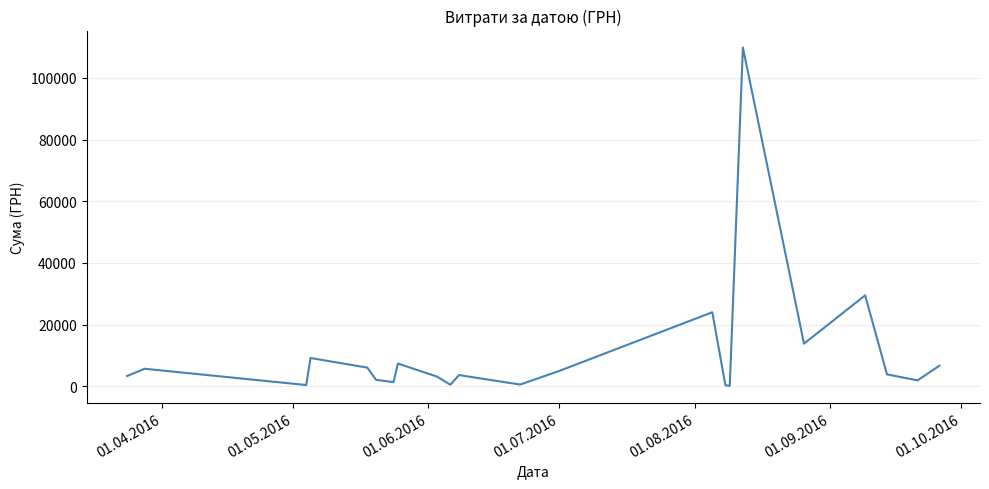

Is this an area chart (filled region under the line)?

No